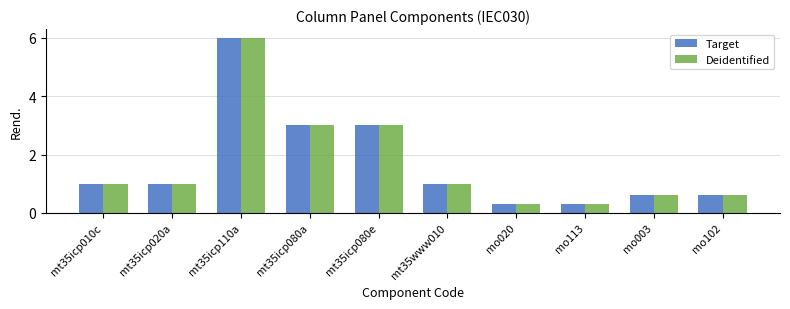

Reading left to right, list all the values displayed in this chart.

Target: mt35icp010c=1.0	mt35icp020a=1.0	mt35icp110a=6.0	mt35icp080a=3.0	mt35icp080e=3.0	mt35www010=1.0	mo020=0.3	mo113=0.3	mo003=0.6	mo102=0.6
Deidentified: mt35icp010c=1.0	mt35icp020a=1.0	mt35icp110a=6.0	mt35icp080a=3.0	mt35icp080e=3.0	mt35www010=1.0	mo020=0.3	mo113=0.3	mo003=0.6	mo102=0.6